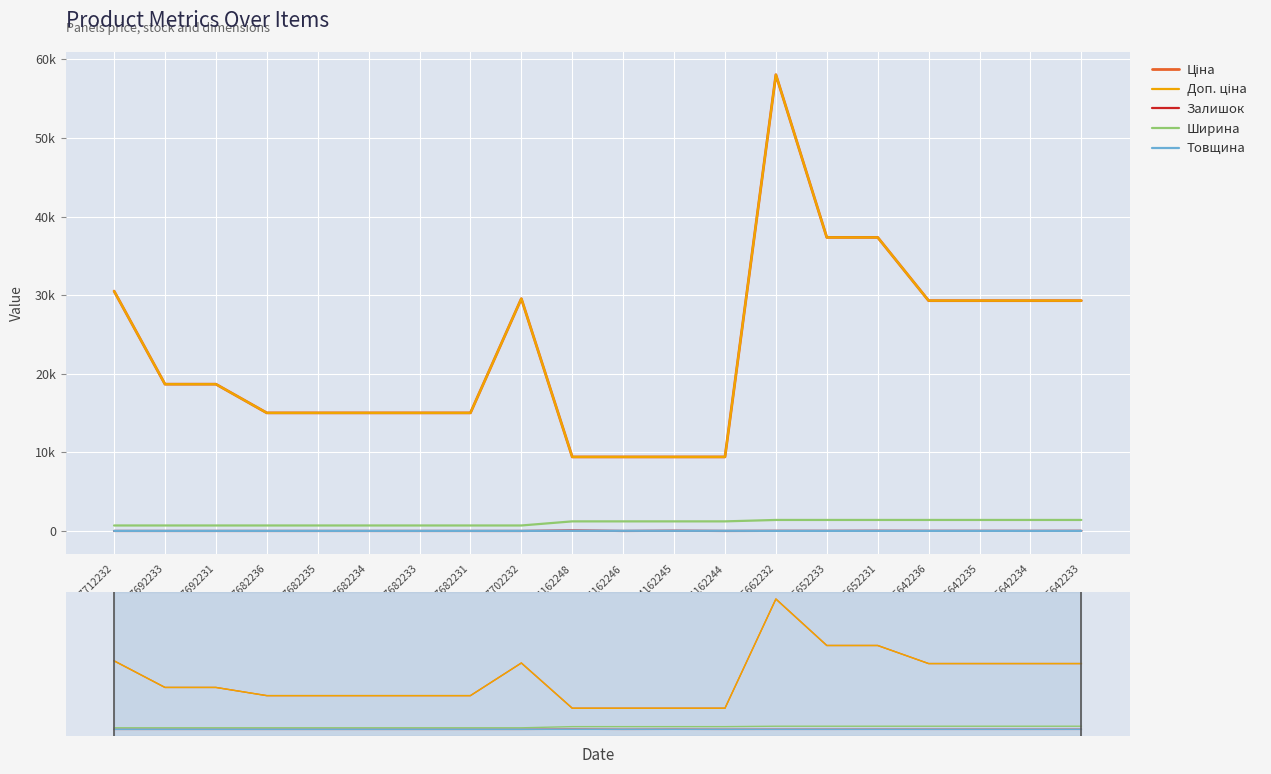

What is the spread (max minus min) of values at 285642235?

29283.9